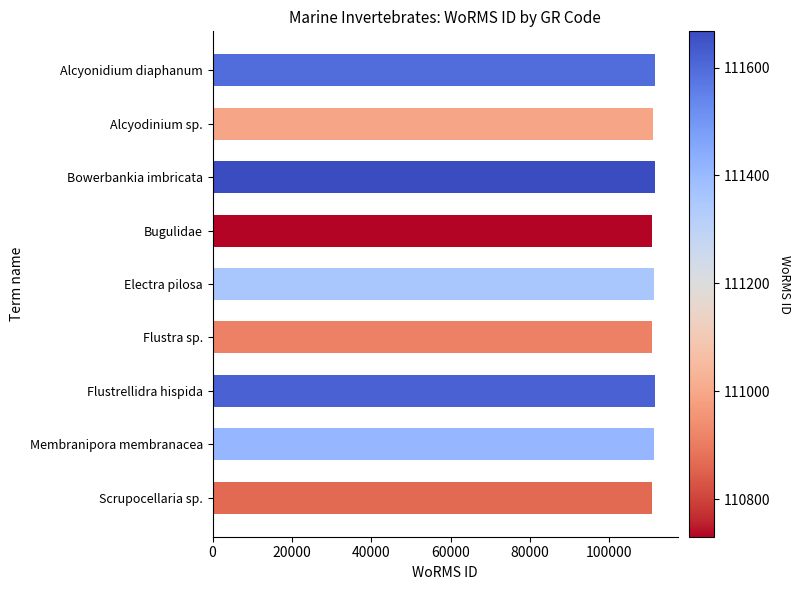

What is the average value?

111239